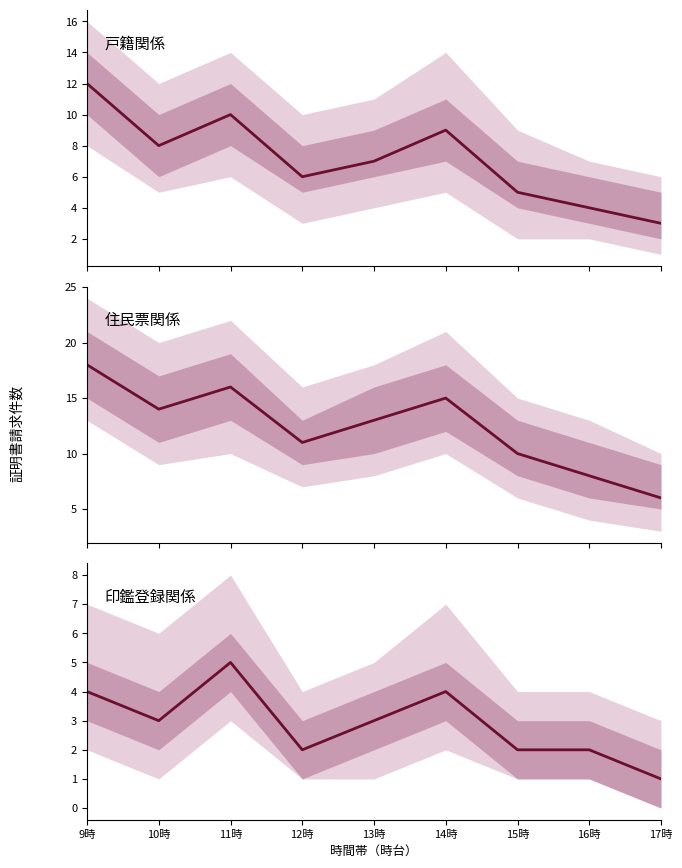

Count the 印鑑登録関係 values in the range 2 to 4.

7